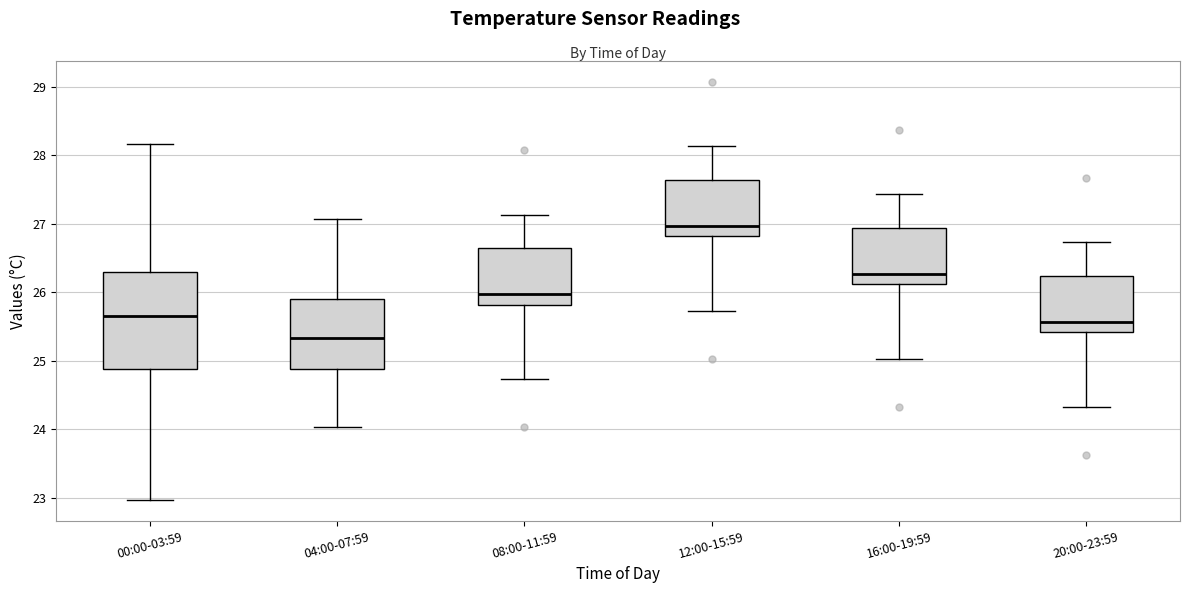

Reading left to right, read every box against the y-axis: the position of its median line, the range the box covers, and the ends of its whiskers. The values are not printed on the chart, so give them approximately, as read against the axis.

00:00-03:59: median 25.7, box 24.9 to 26.3, whiskers 23.0 to 28.2
04:00-07:59: median 25.3, box 24.9 to 25.9, whiskers 24.0 to 27.1
08:00-11:59: median 26.0, box 25.8 to 26.6, whiskers 24.7 to 27.1
12:00-15:59: median 27.0, box 26.8 to 27.6, whiskers 25.7 to 28.1
16:00-19:59: median 26.3, box 26.1 to 26.9, whiskers 25.0 to 27.4
20:00-23:59: median 25.6, box 25.4 to 26.2, whiskers 24.3 to 26.7